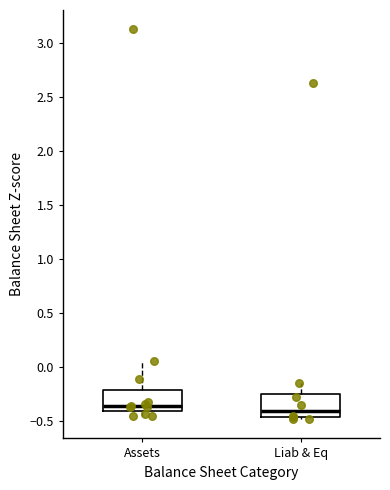

Where does the upper whisker of the box for Liab & Eq end on the y-axis? The values are not printed on the chart, so give them approximately, as read against the axis.

-0.15